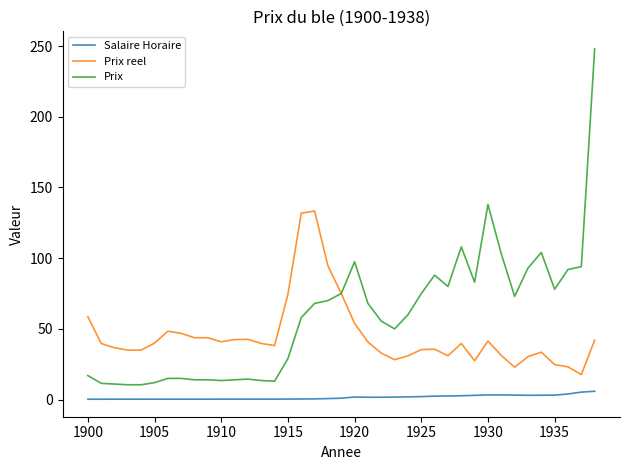

What are all the series names shown in the legend?

Salaire Horaire, Prix reel, Prix